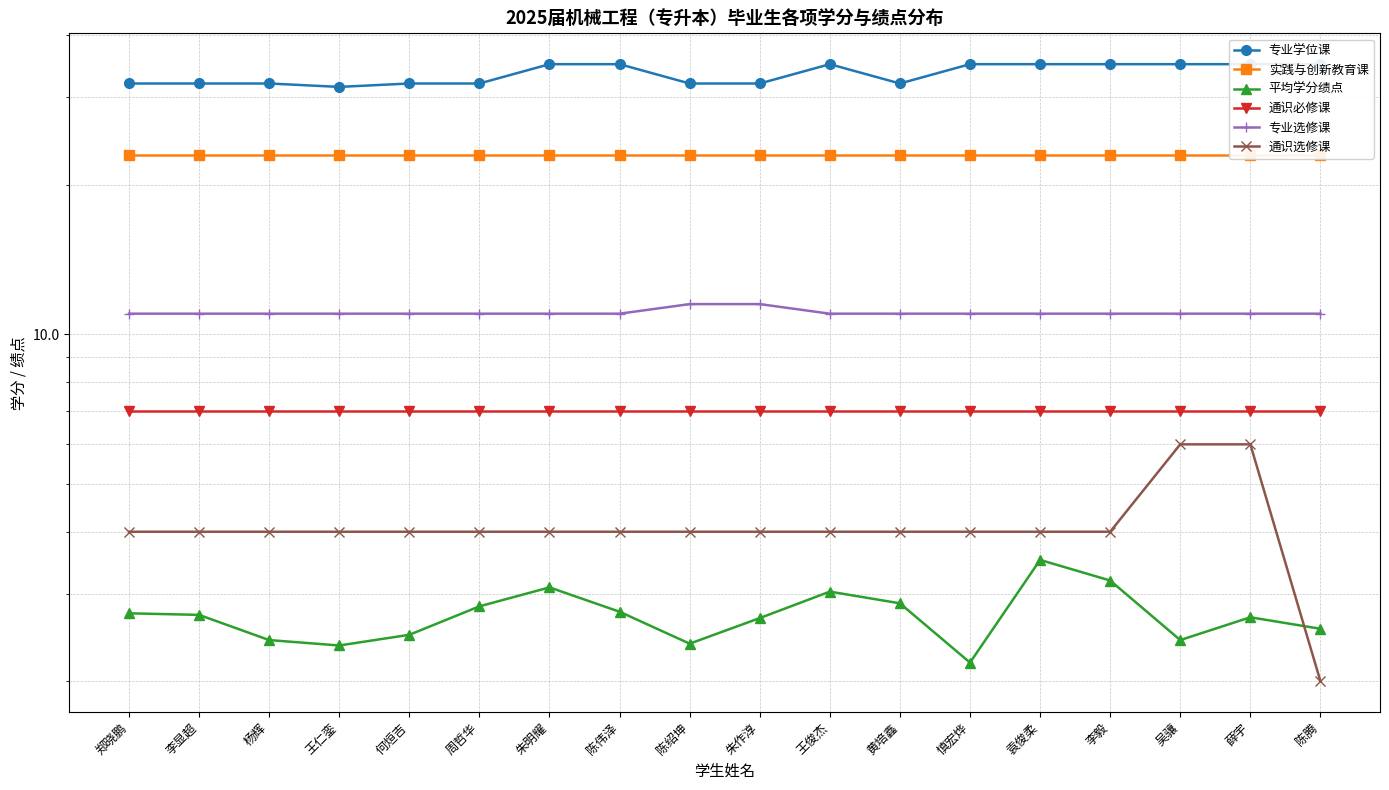

Is this an area chart (filled region under the line)?

No